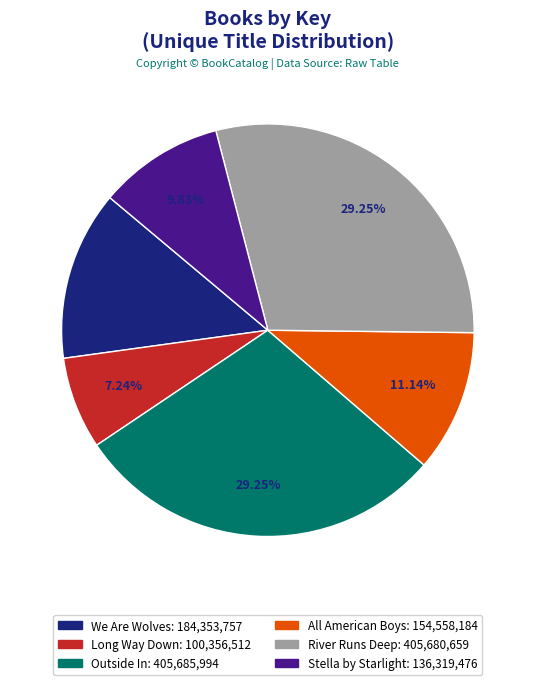

Combined, do Outside In and River Runs Deep account for over 50%?

Yes